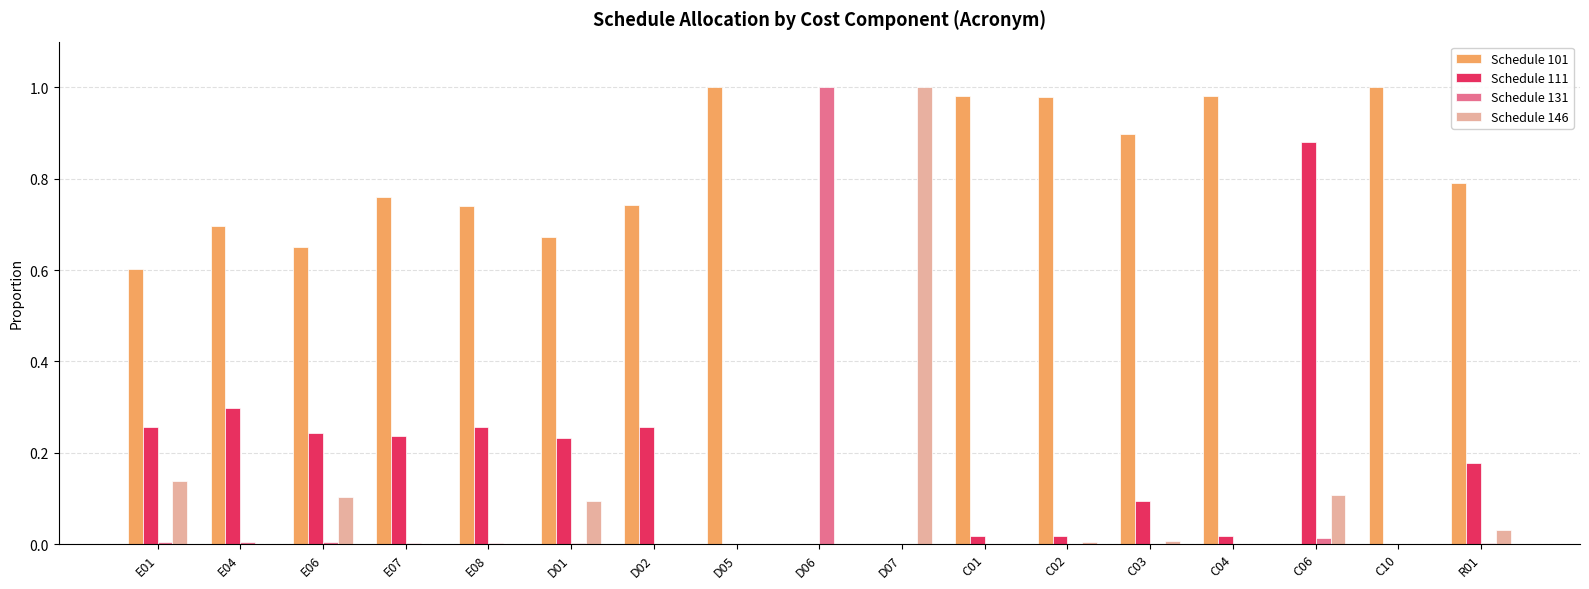

The Schedule 101 series shows 0.7 at D01. True or false?

True